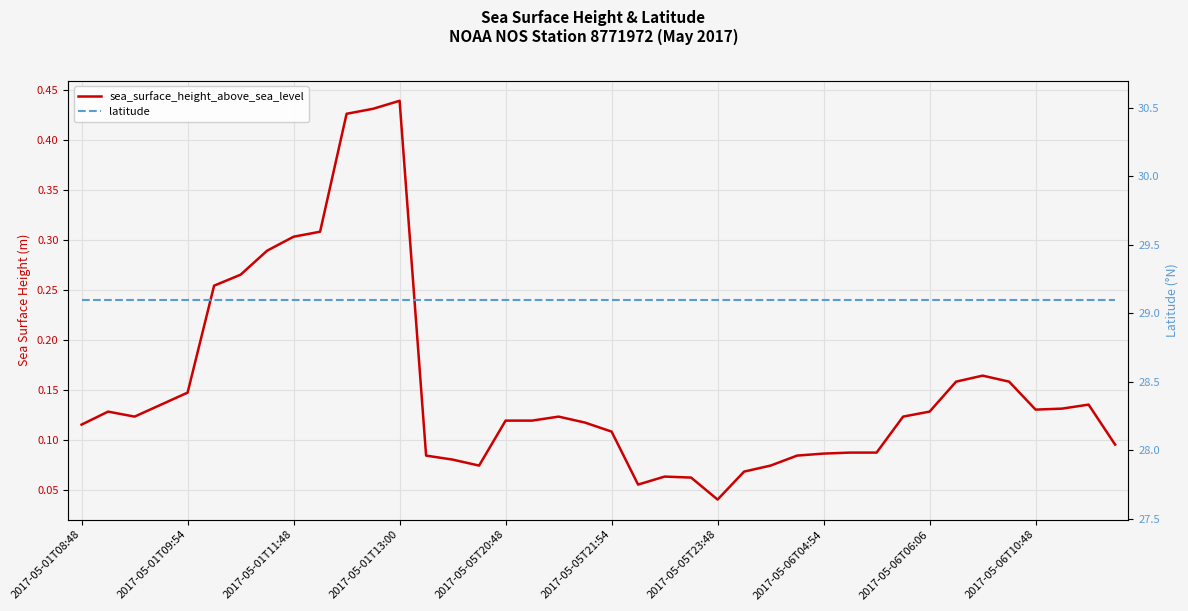

In sea_surface_height_above_sea_level, how many points are lower than both neighbors (excluding endpoints)?

5